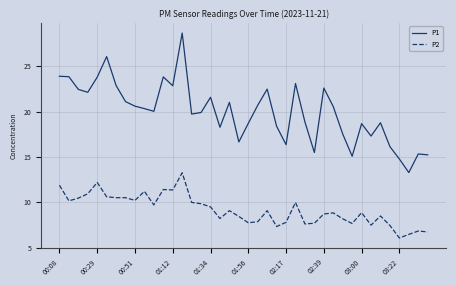

True or false: P1 and P2 cross at least once.

False